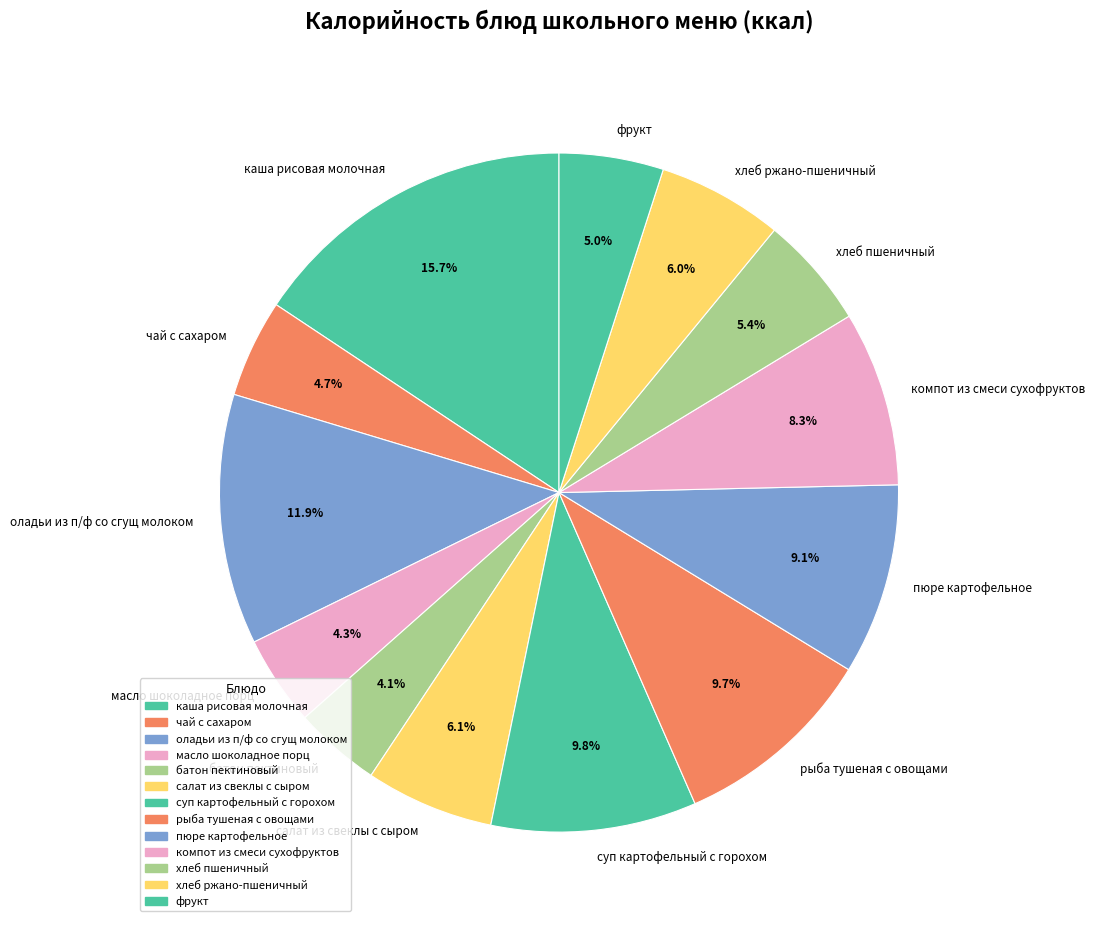

How many segments does this pie chart have?

13